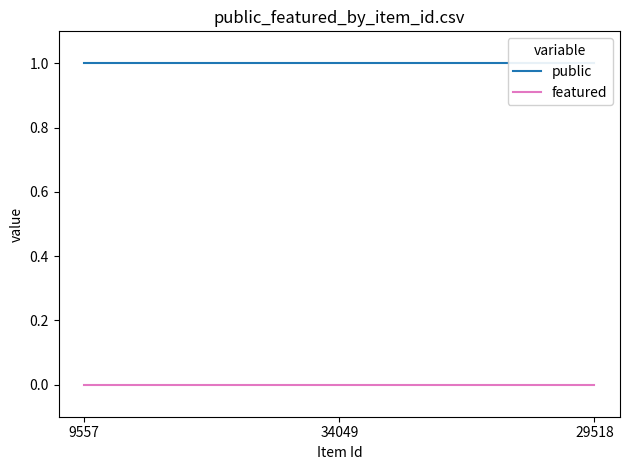

Is this an area chart (filled region under the line)?

No